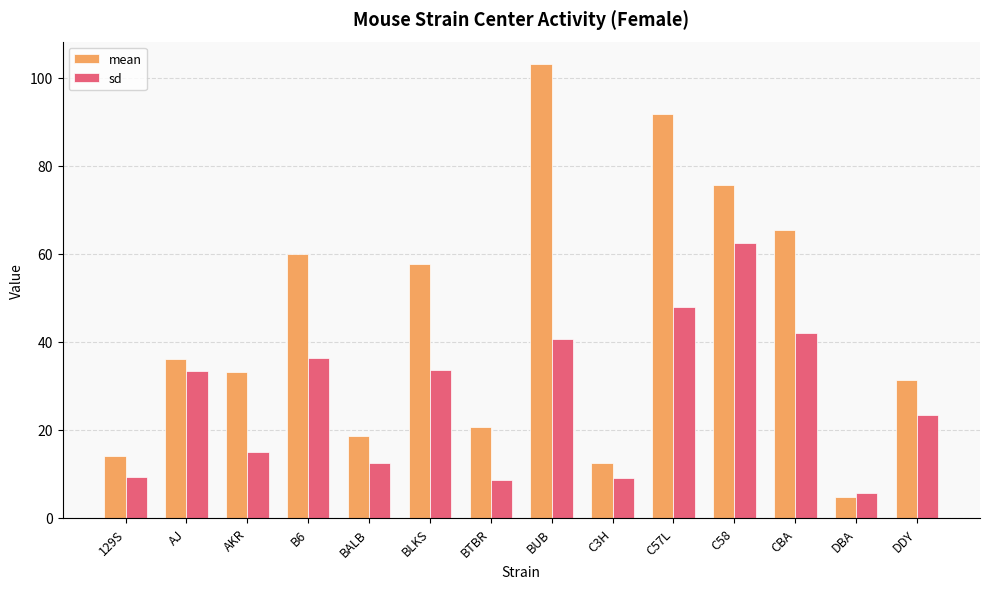

Which category has the lowest value in the mean series?

DBA